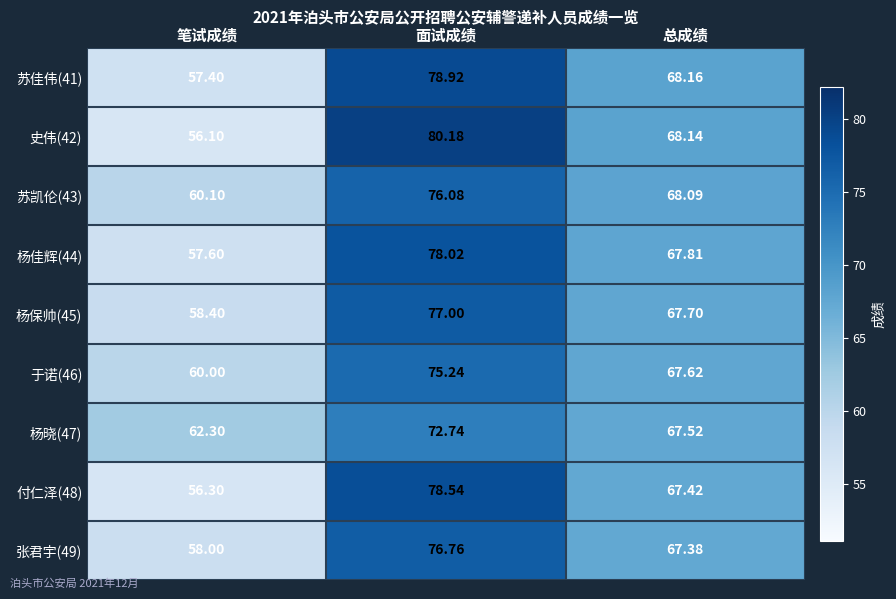

At which category does the chart reach its peak across all series?

面试成绩